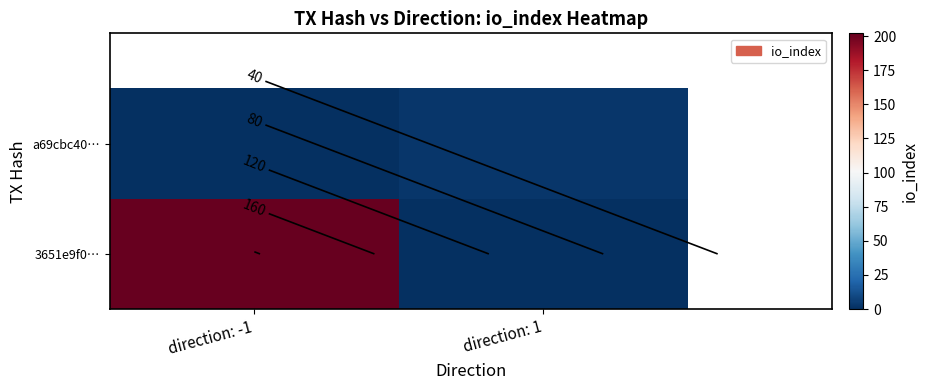

The value of 3651e9f0… at direction: 1 is -123. True or false?

False